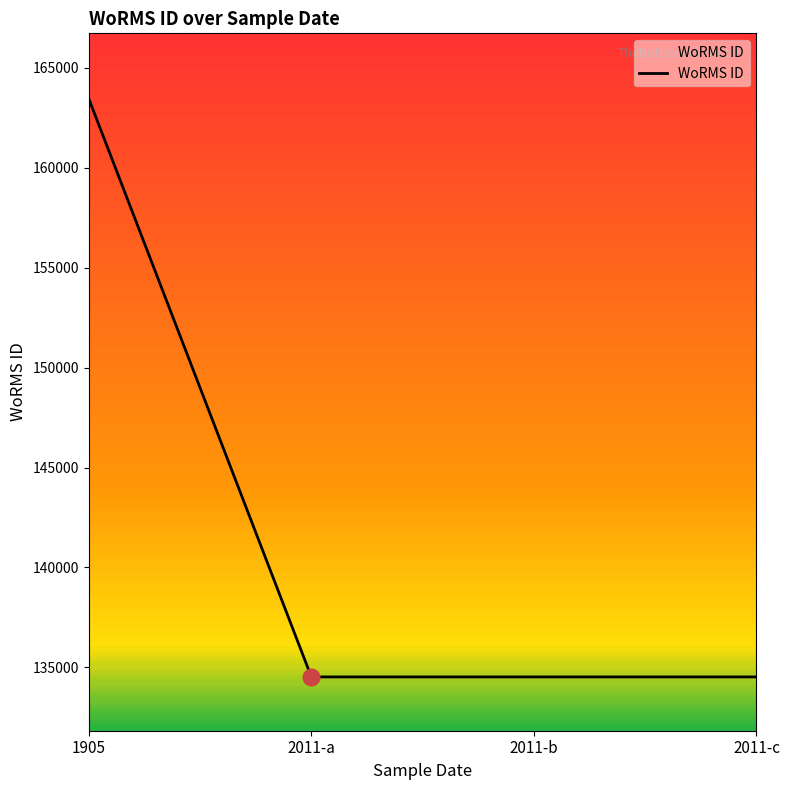

What value does the data have at 2011-c?

134526